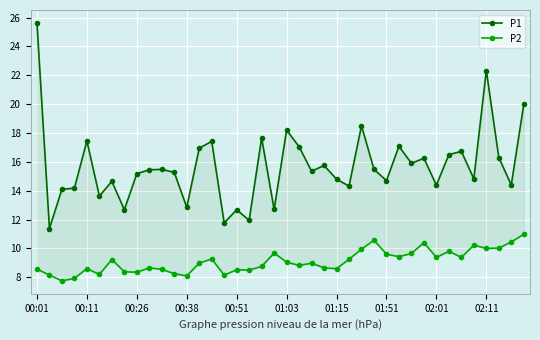

What is the total value across all series at 00:01?

34.2